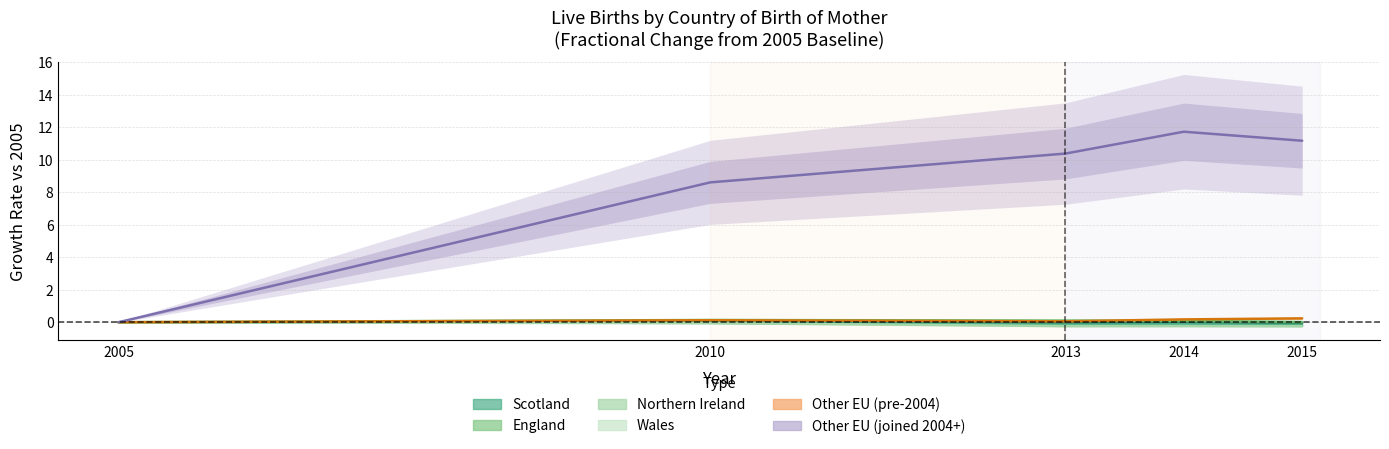

What are all the series names shown in the legend?

Scotland, England, Northern Ireland, Wales, Other EU (pre-2004), Other EU (joined 2004+)